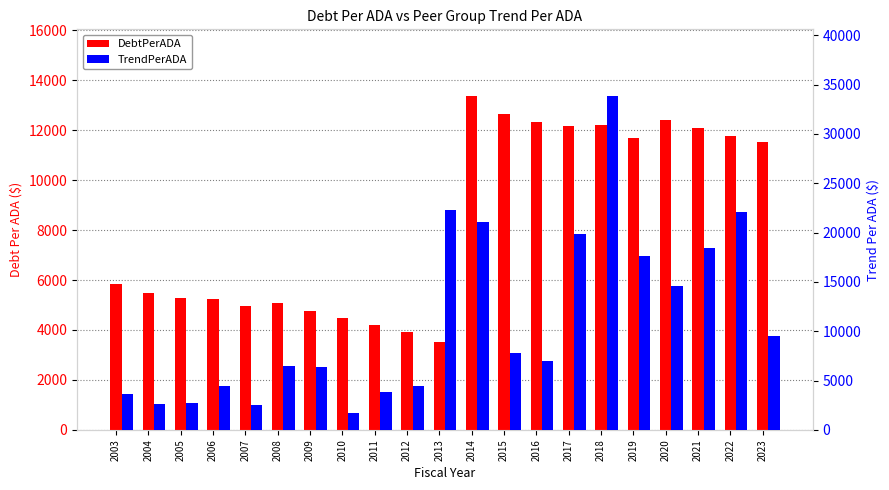

The TrendPerADA series shows 18425.8 at 2021. True or false?

True